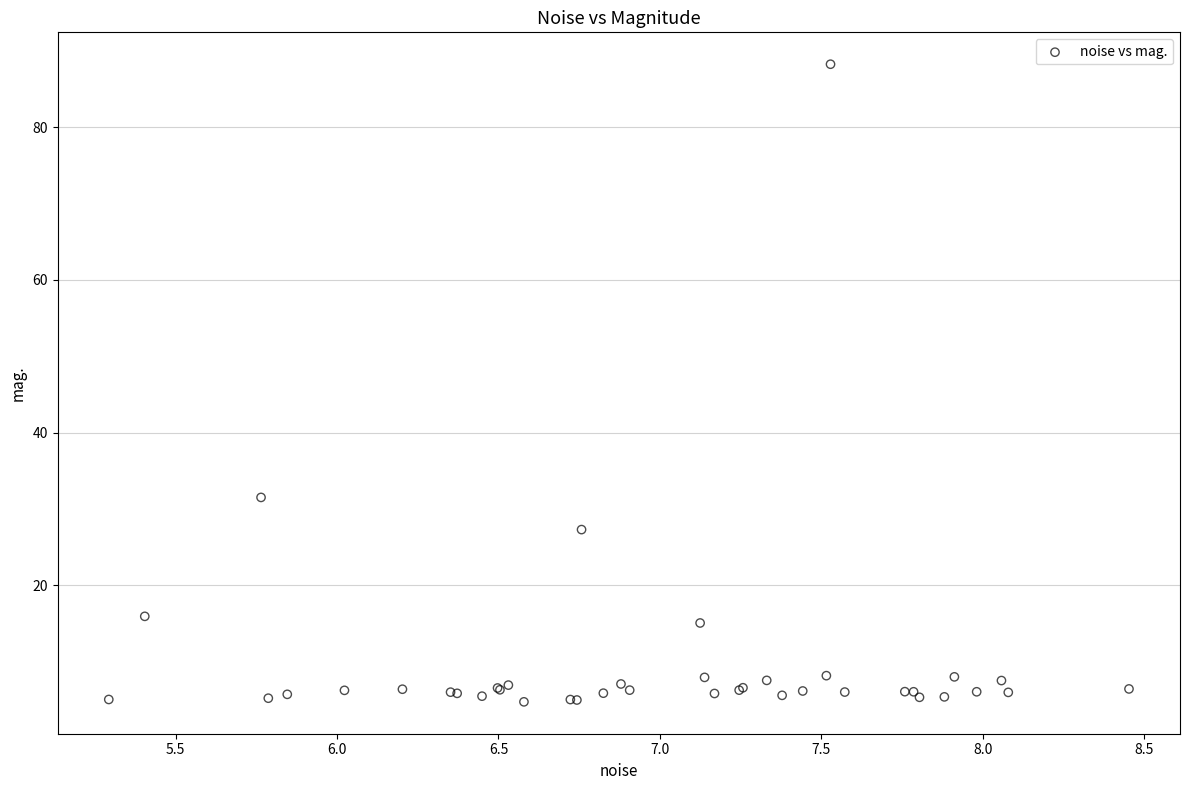

What Y value in the scatter plot is closest to 46?

31.5